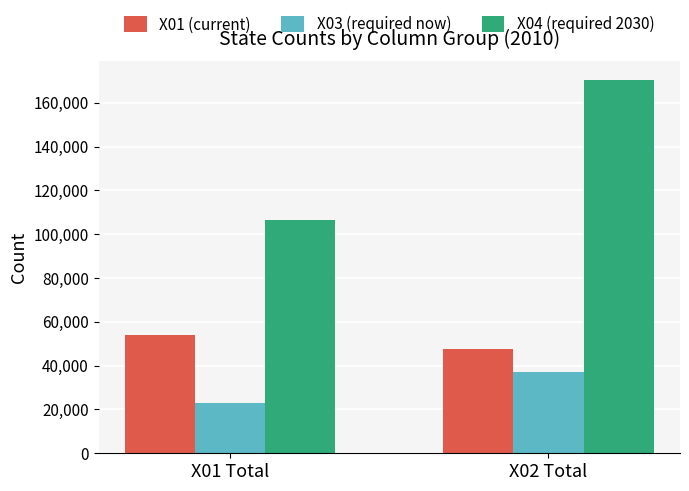

Is the value of X03 (required now) at X01 Total greater than the value of X01 (current) at X01 Total?

No